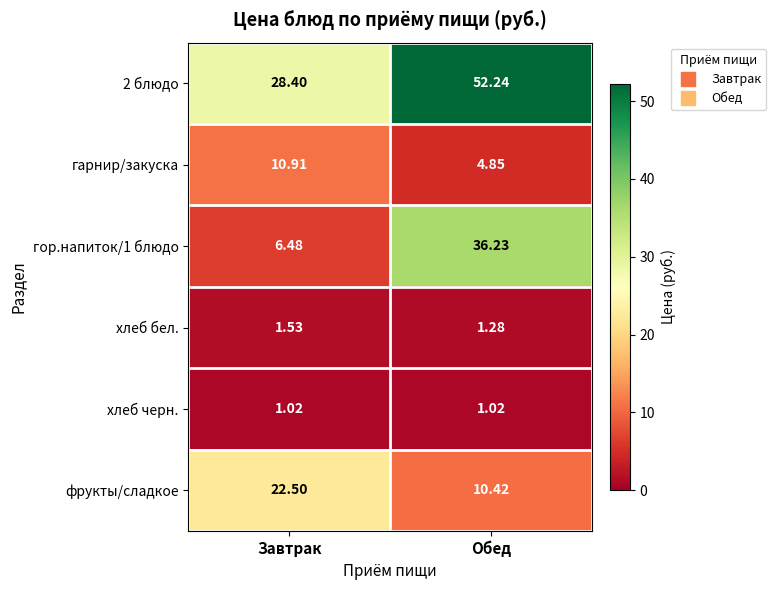

At which category is the sum across all series the highest?

Обед